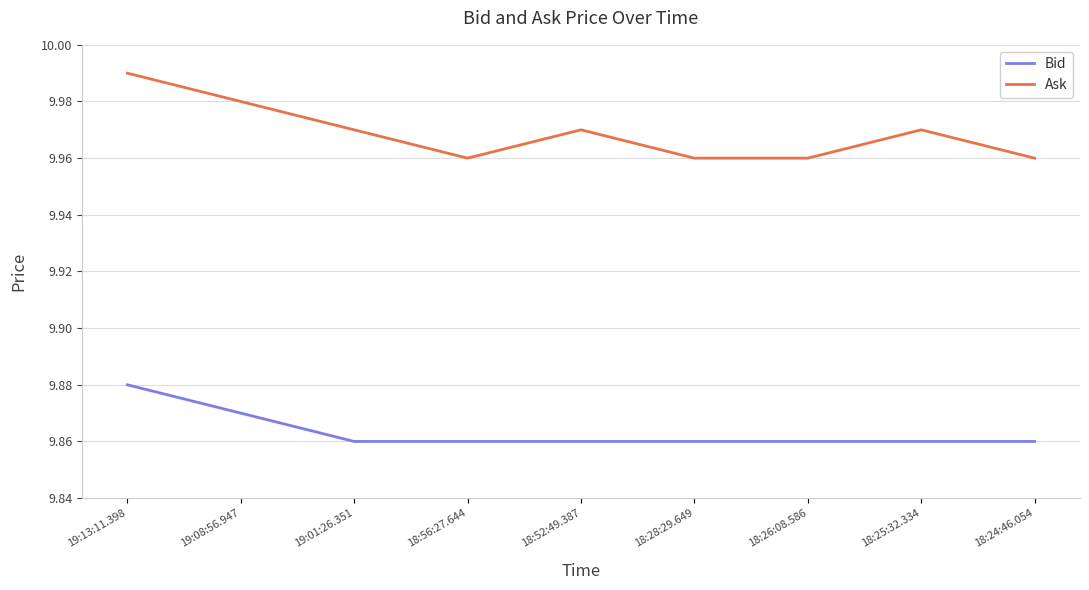

True or false: Ask has more than 1 points higher than both neighbors.

True